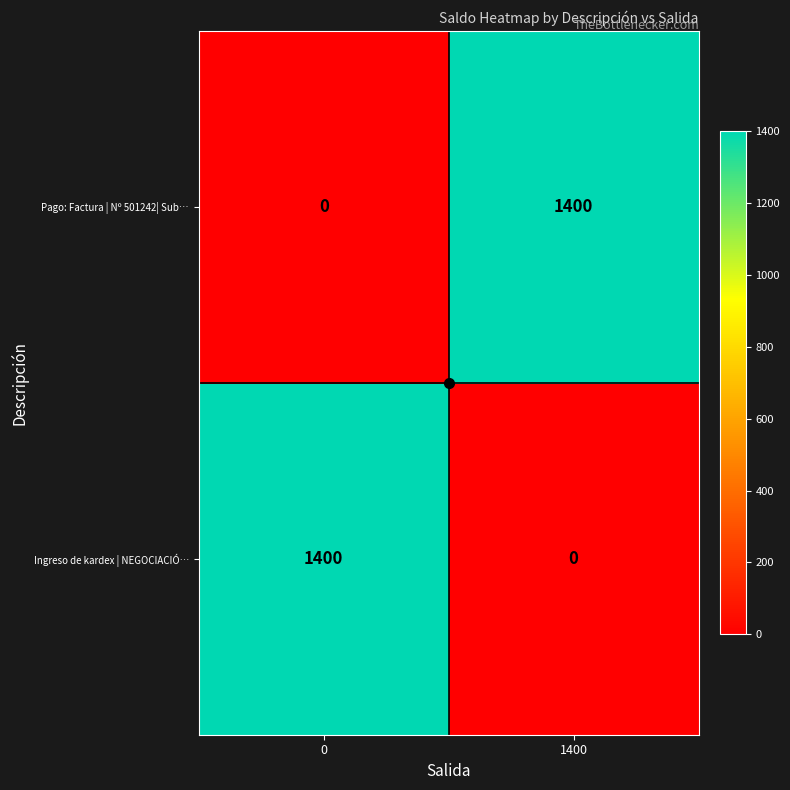

What is the difference between the highest and lowest values at 1400?

1400